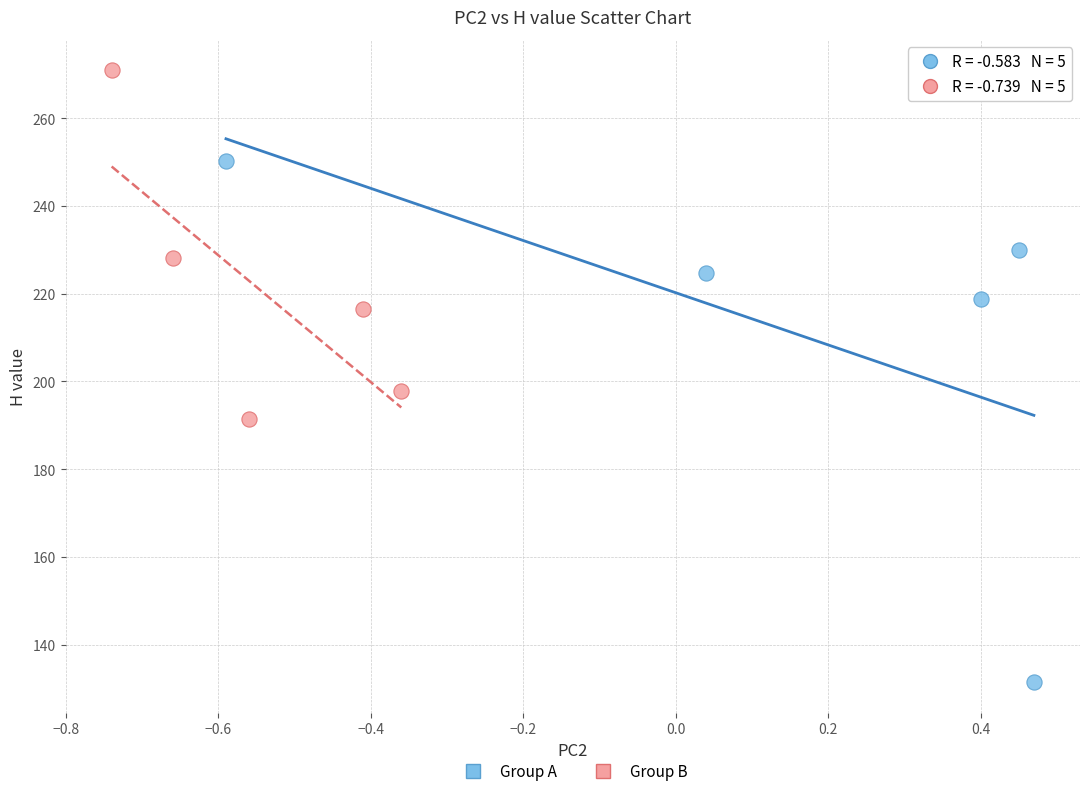

Which series contains the highest Y value?

Group B